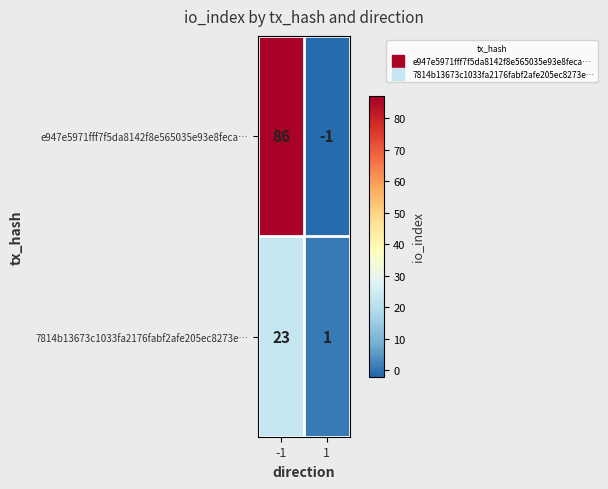

At how many categories does at least one series exceed 80?

1